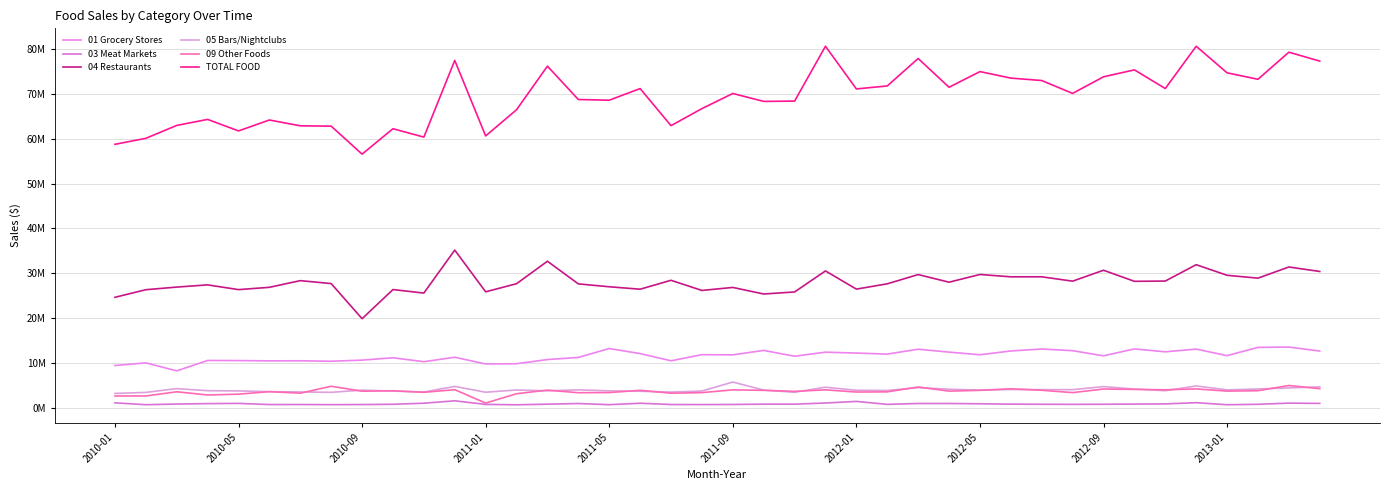

Which series has the widest spread of values?

TOTAL FOOD